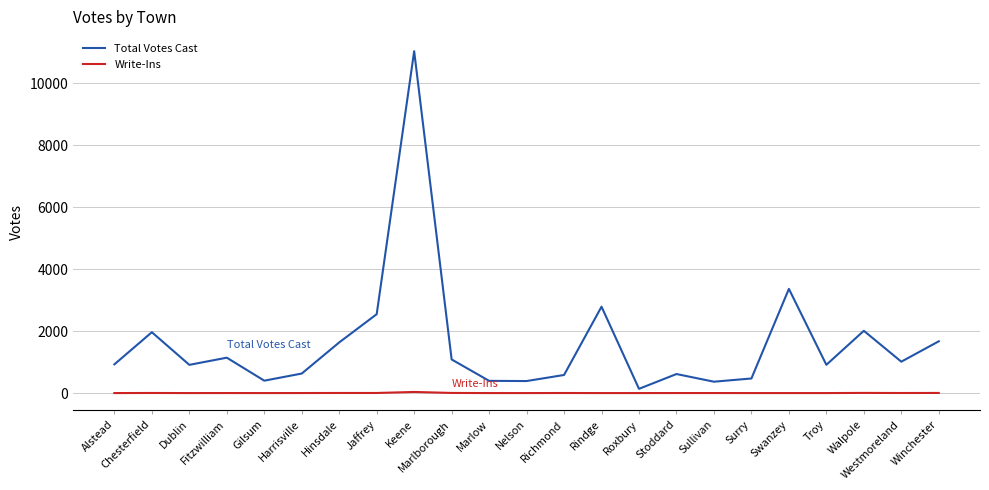

How many interior local valleys does the Total Votes Cast series have?

7